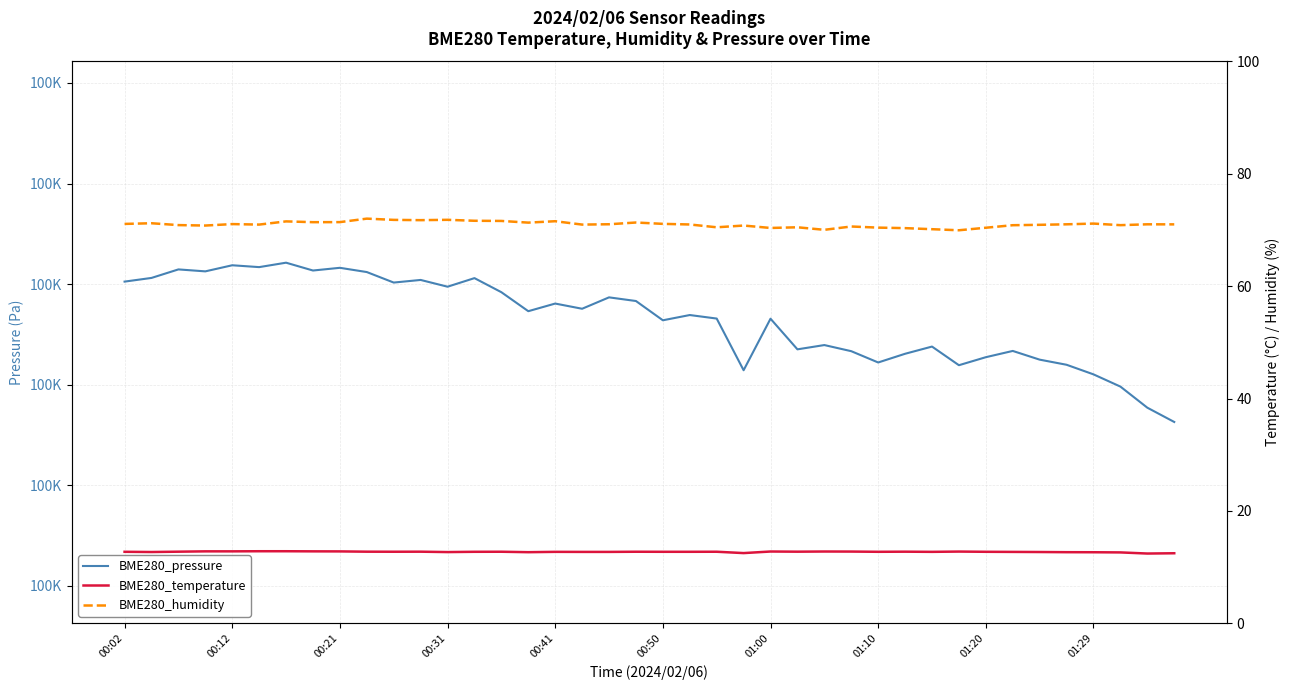

Does the chart display data point markers on the line(s)?

No